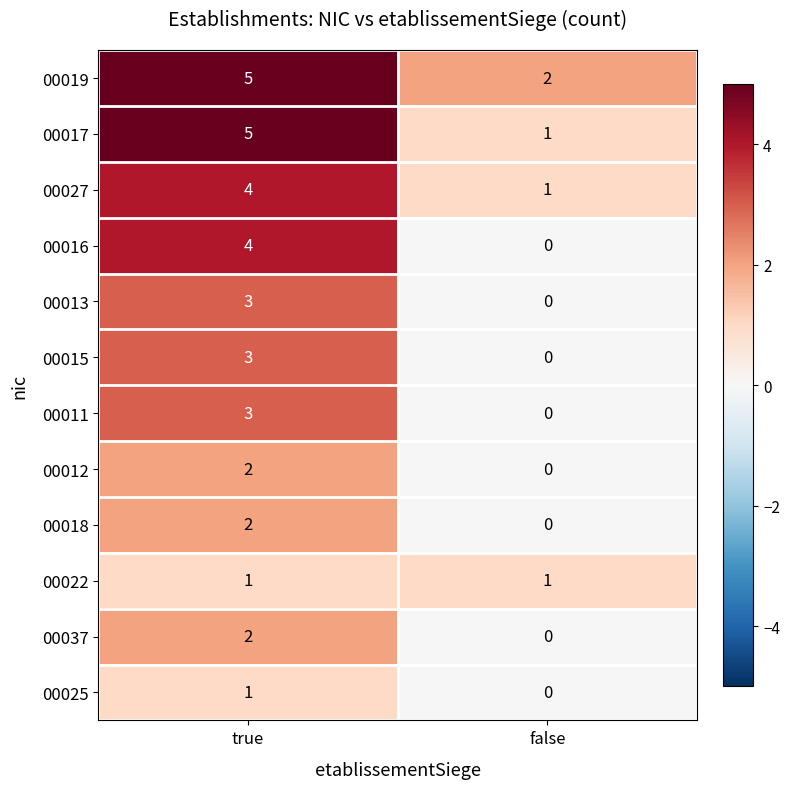

Rank the categories by 00013 value from highest to lowest.

true, false